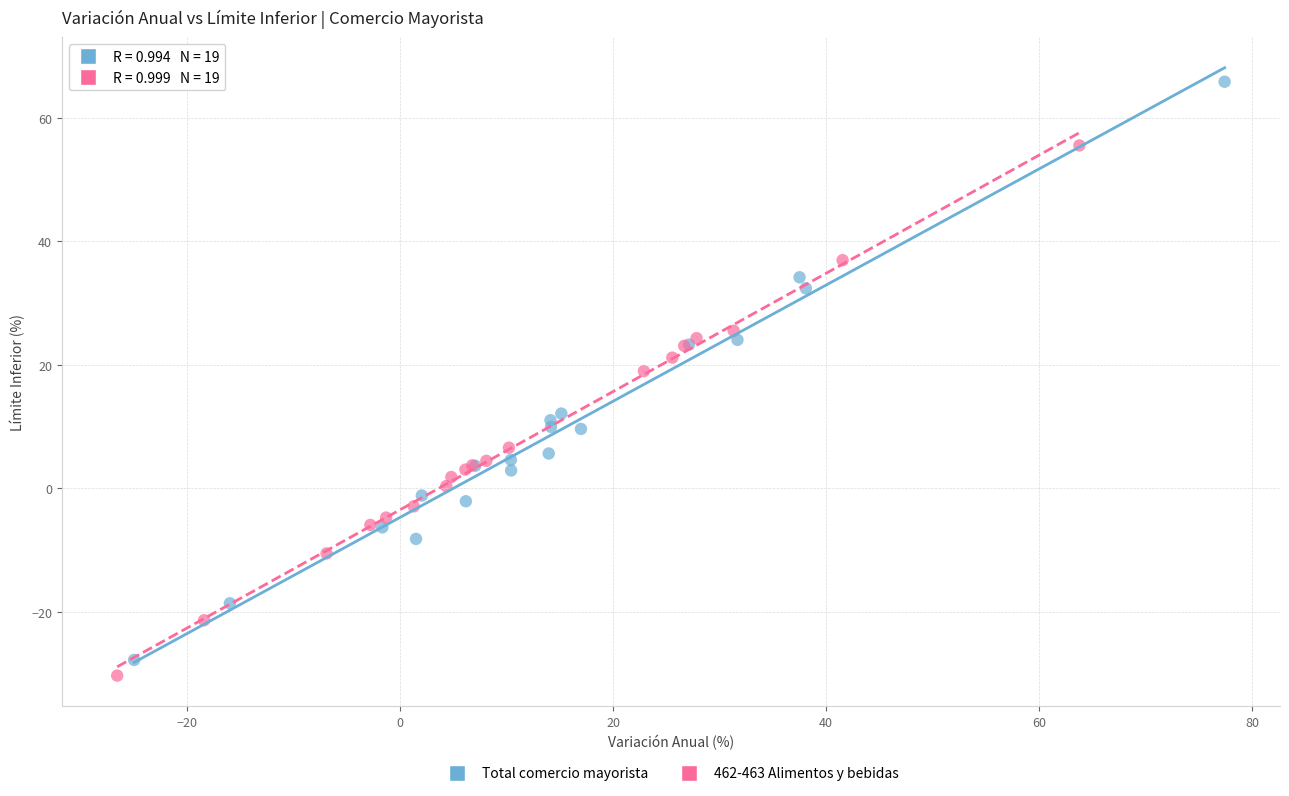

Which series has the largest Y range (max minus min)?

Total comercio mayorista